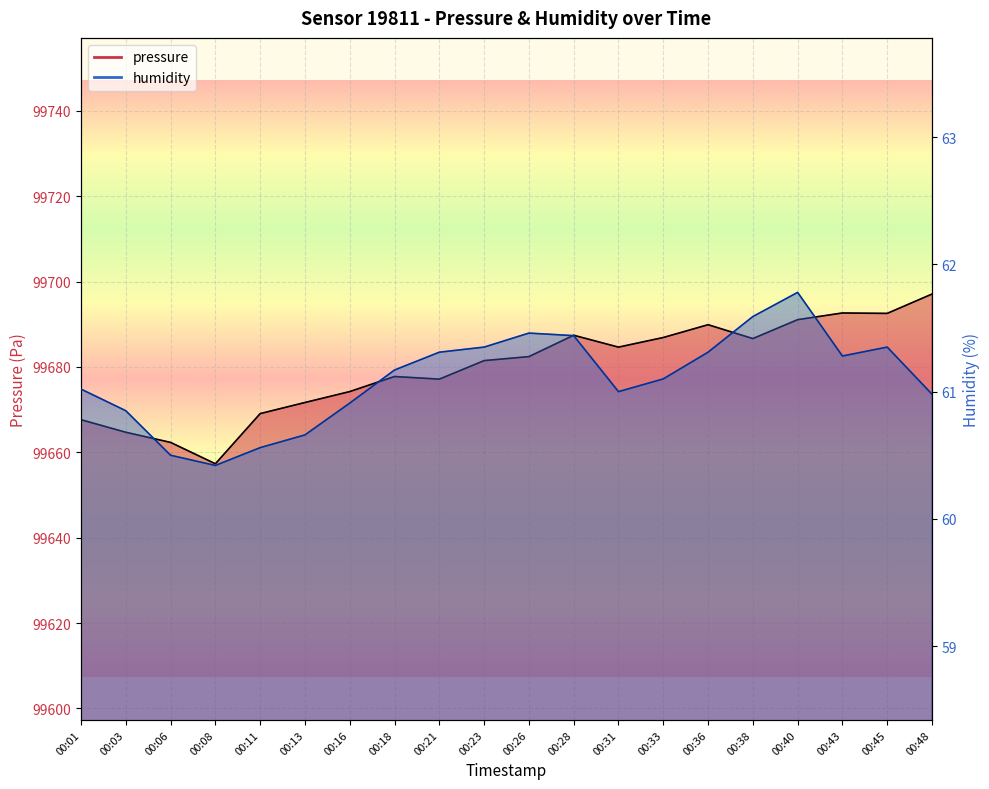

What are all the series names shown in the legend?

pressure, humidity